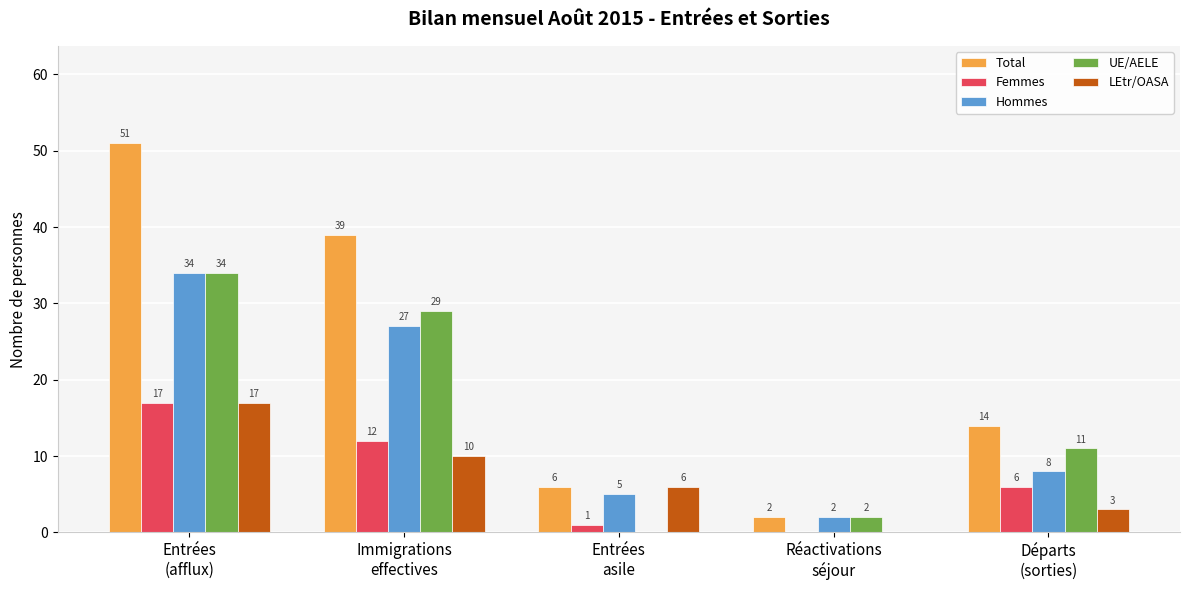

What is the sum of all UE/AELE values?

76